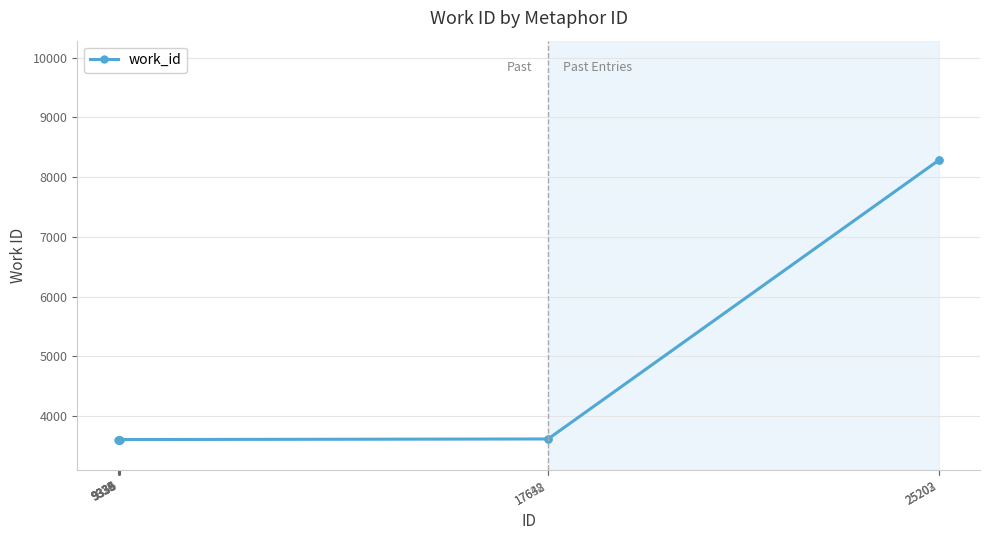

Does the chart have visible grid lines?

Yes